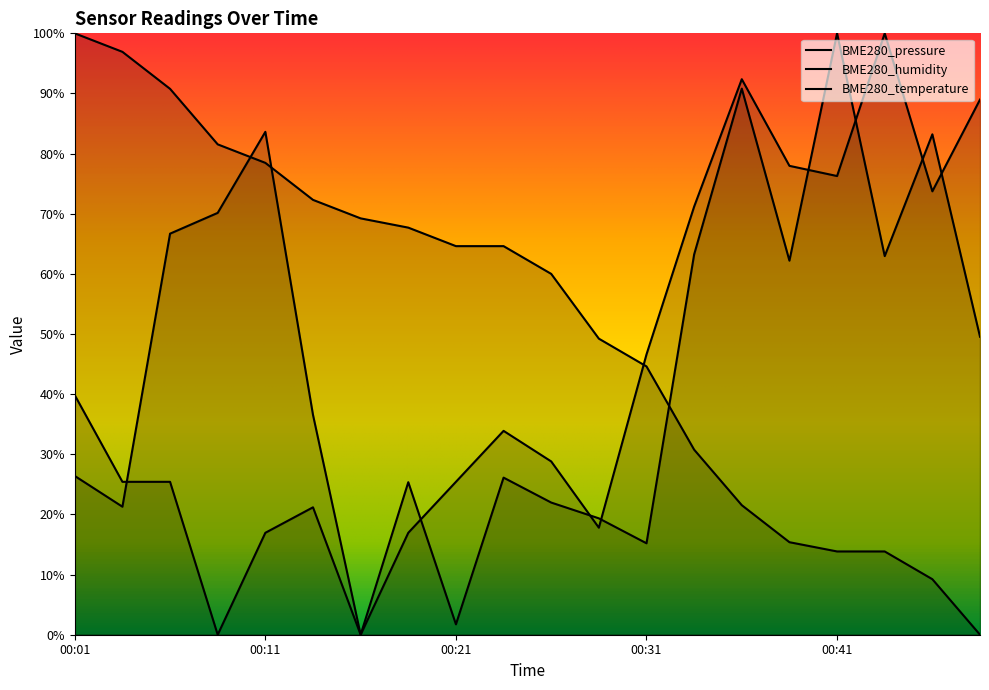

Rank the series by their average value, from highest to lowest.

BME280_temperature, BME280_pressure, BME280_humidity